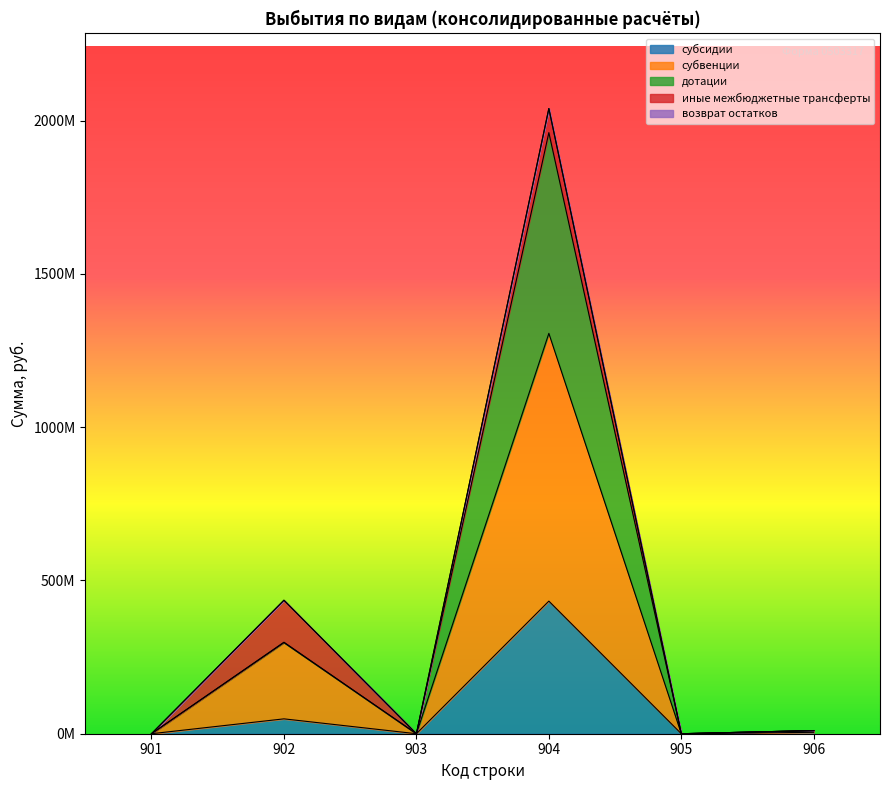

Is it true that субвенции equals 850631823.0 at 905?

False